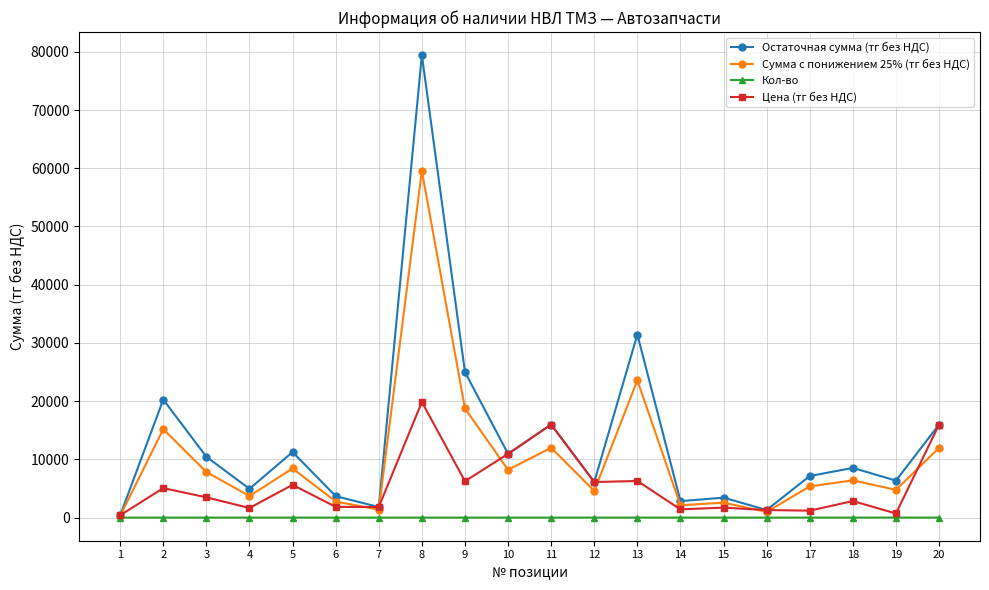

Which series has the largest range (max minus min)?

Остаточная сумма (тг без НДС)